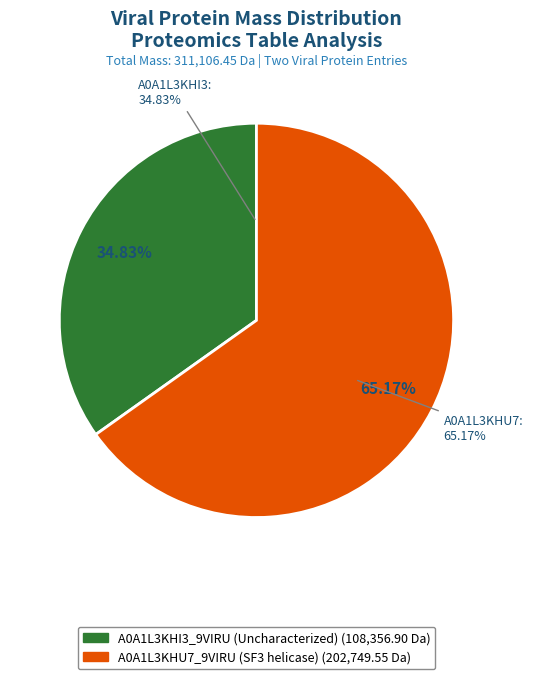

What is the ratio of the value at tr|A0A1L3KHI3|A0A1L3KHI3_9VIRU to the value at tr|A0A1L3KHU7|A0A1L3KHU7_9VIRU?

0.5